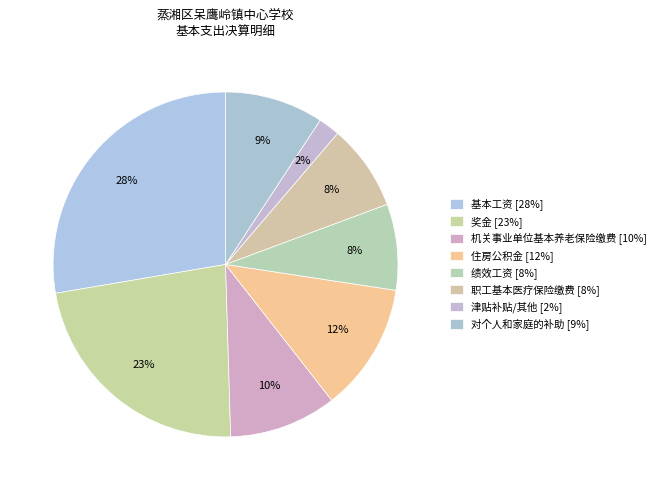

How many slices are in this pie chart?

8